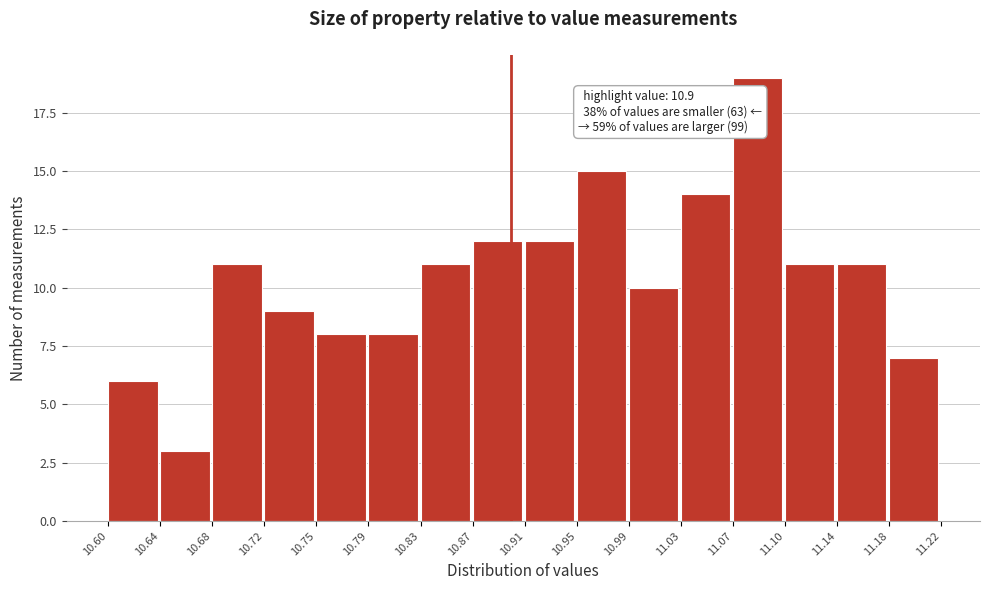

Over which range of the x-axis is the bar tallest?

11.07 to 11.10